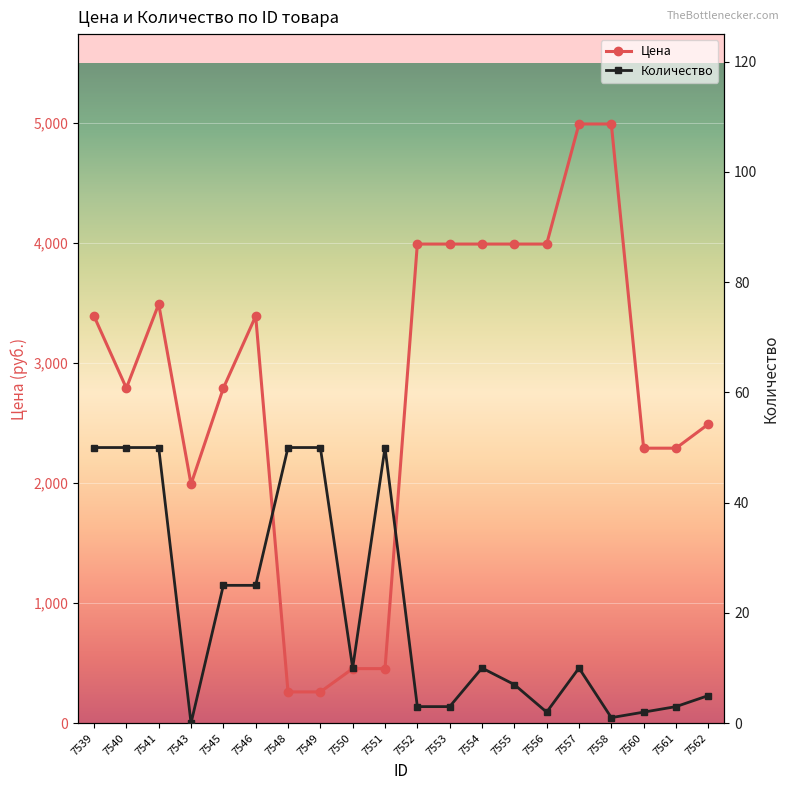

Read the Количество value at 7558.

1